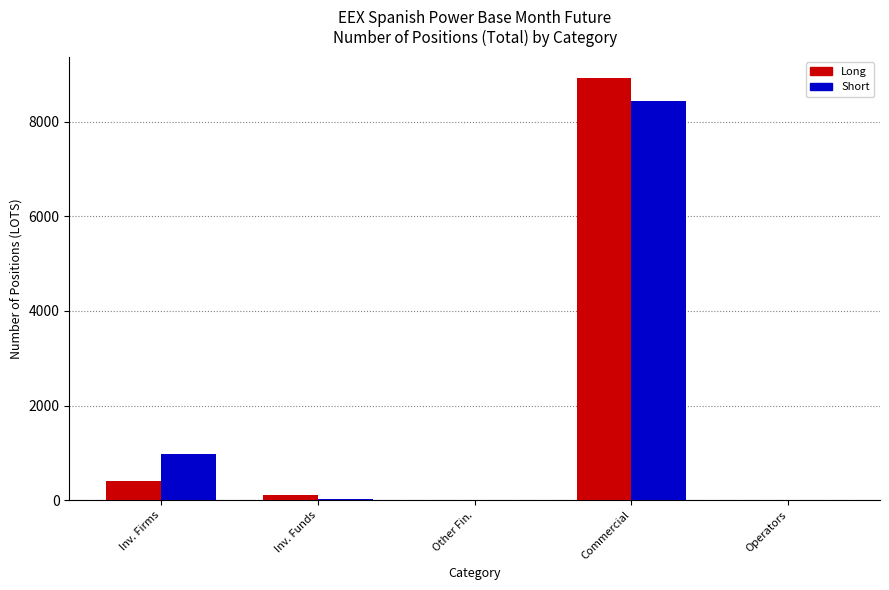

Is the value of Long at Inv. Firms greater than the value of Short at Other Fin.?

Yes